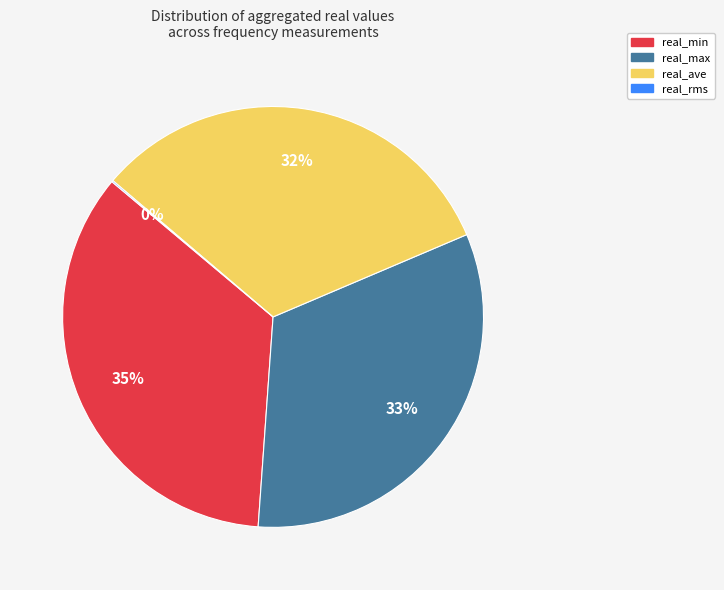

Does any single category account for the majority?

No